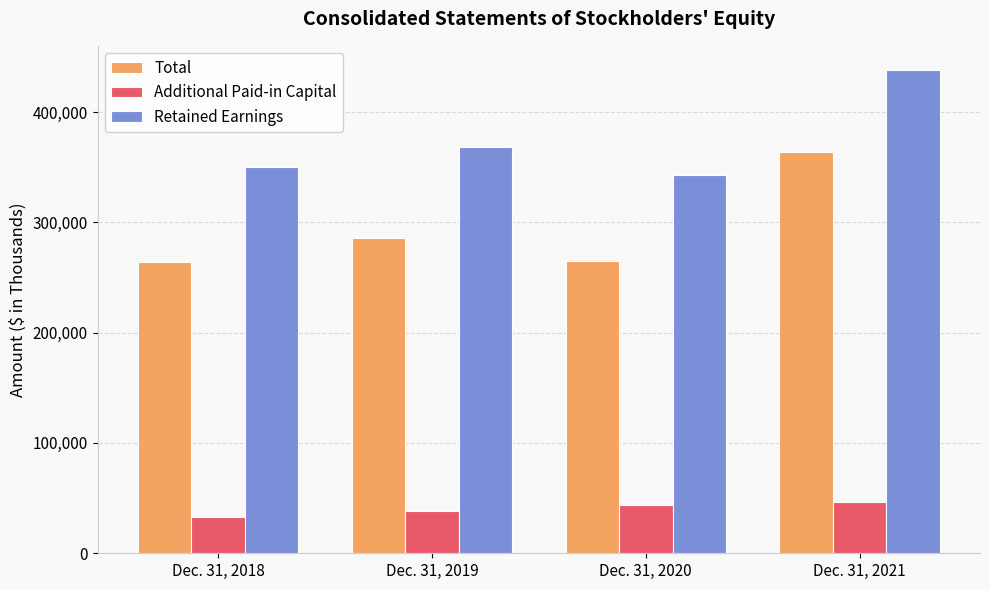

Is the value of Total at Dec. 31, 2019 greater than the value of Additional Paid-in Capital at Dec. 31, 2020?

Yes